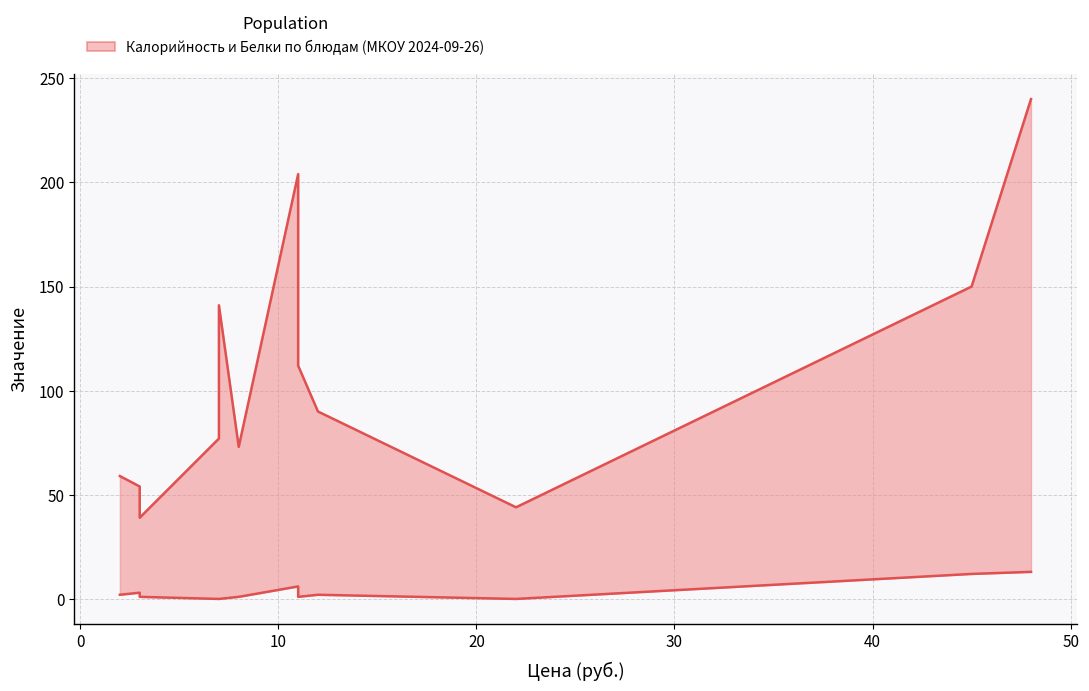

How many values in the Калорийность series are below 90?

6